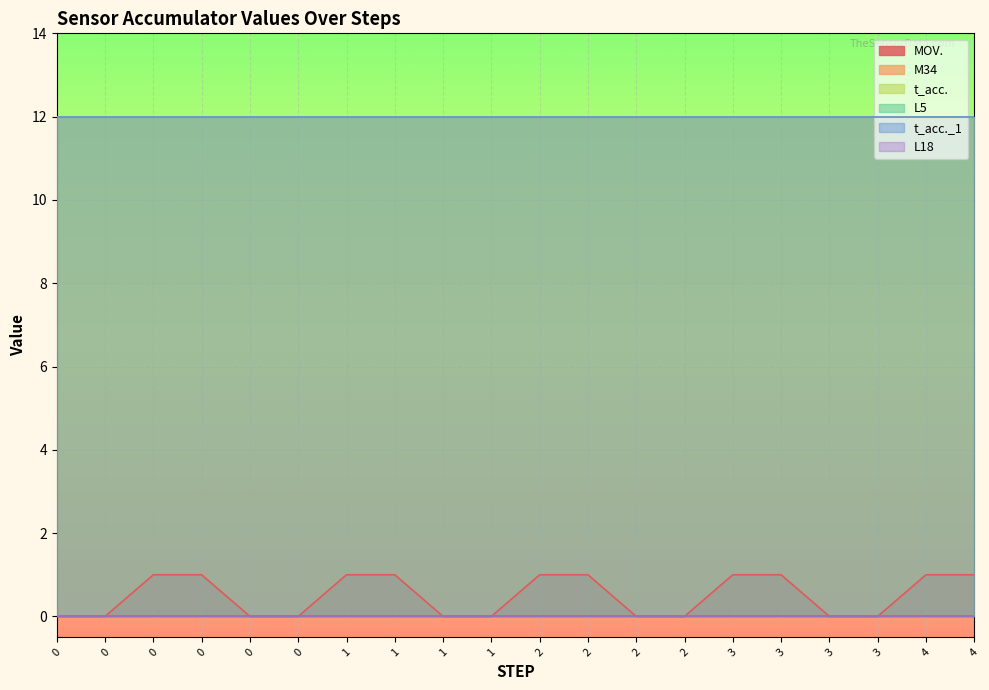

How many lines are shown in the chart?

6